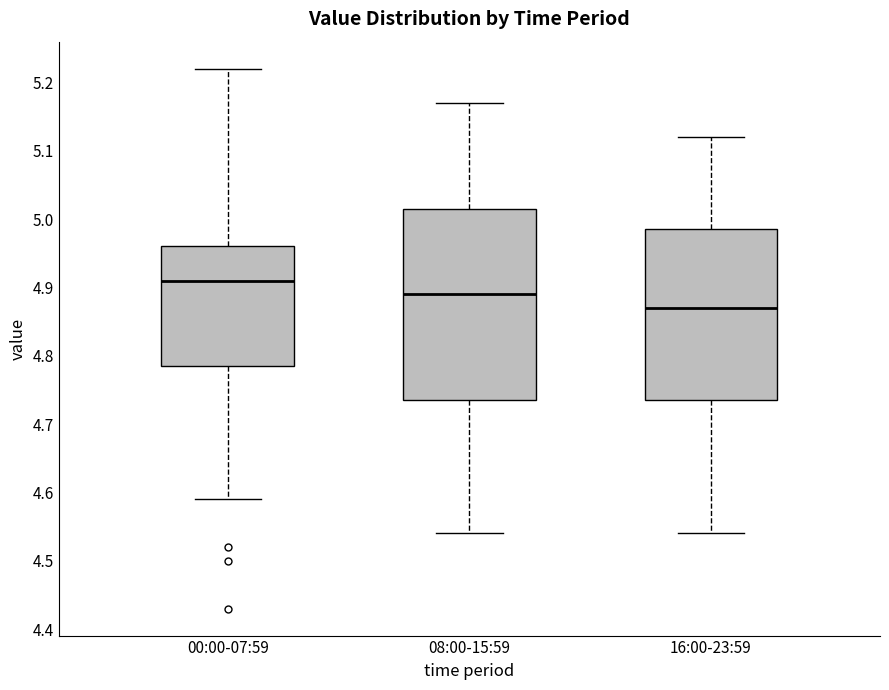

Reading left to right, read every box against the y-axis: the position of its median line, the range the box covers, and the ends of its whiskers. The values are not printed on the chart, so give them approximately, as read against the axis.

00:00-07:59: median 4.91, box 4.79 to 4.96, whiskers 4.59 to 5.22
08:00-15:59: median 4.89, box 4.74 to 5.02, whiskers 4.54 to 5.17
16:00-23:59: median 4.87, box 4.74 to 4.99, whiskers 4.54 to 5.12